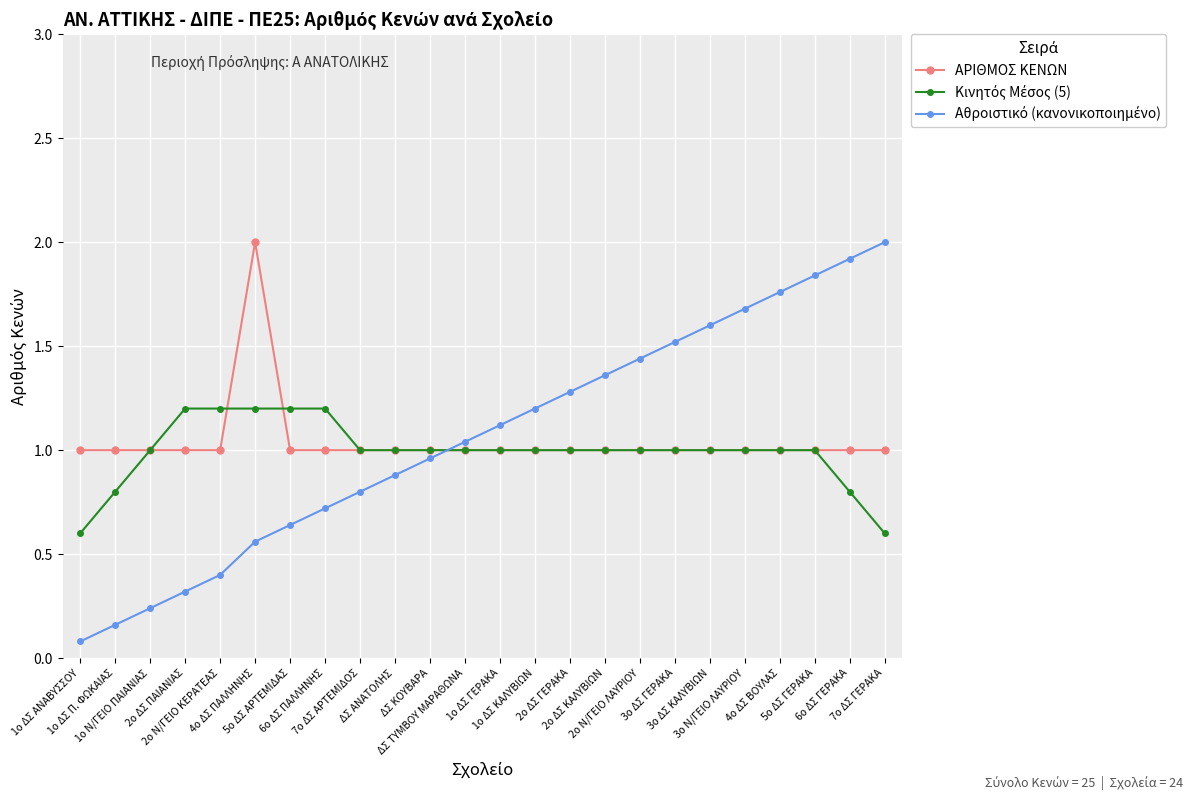

The ΑΡΙΘΜΟΣ ΚΕΝΩΝ series shows 1.0 at 2ο Ν/ΓΕΙΟ ΛΑΥΡΙΟΥ. True or false?

True